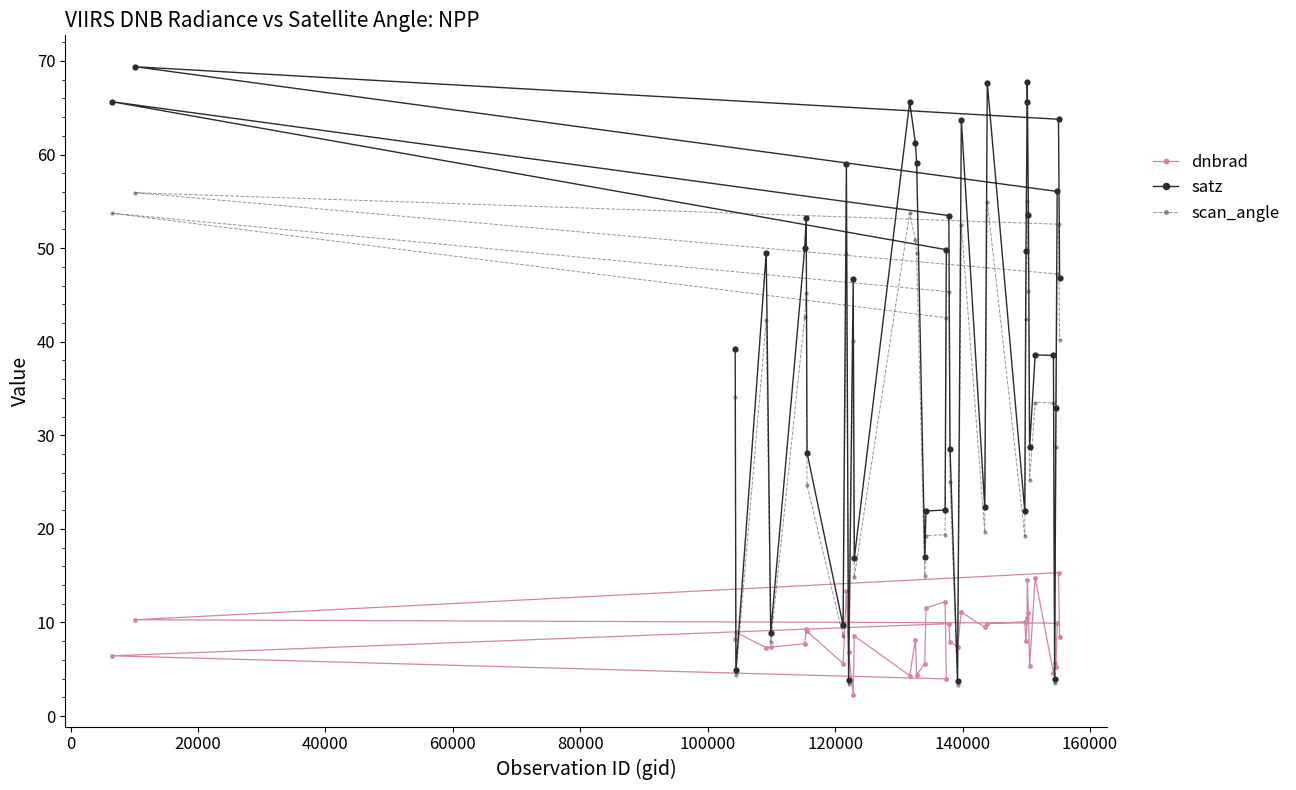

How many interior local valleys does the satz series have?

11